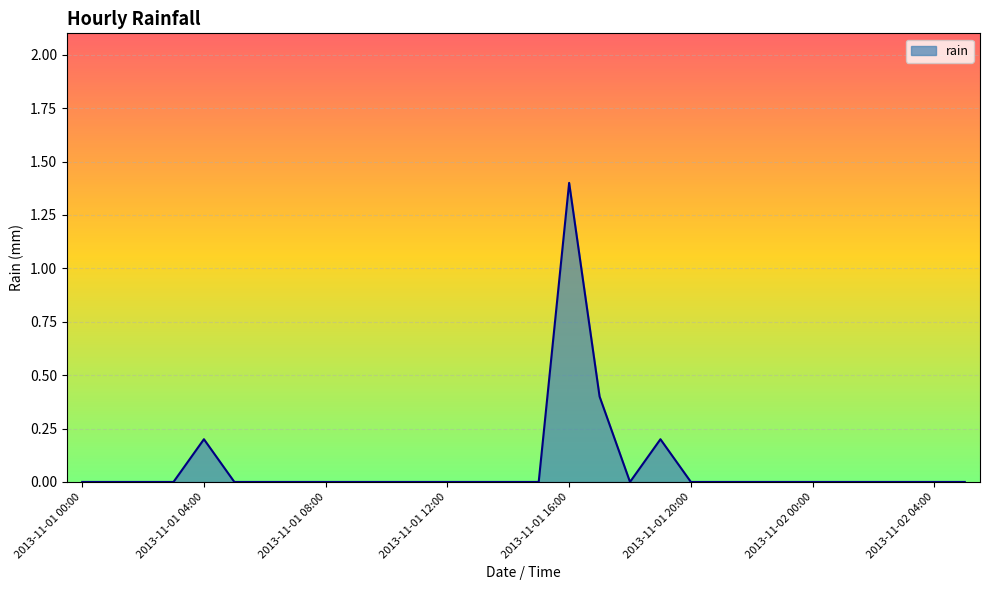

What is the average value?

0.1